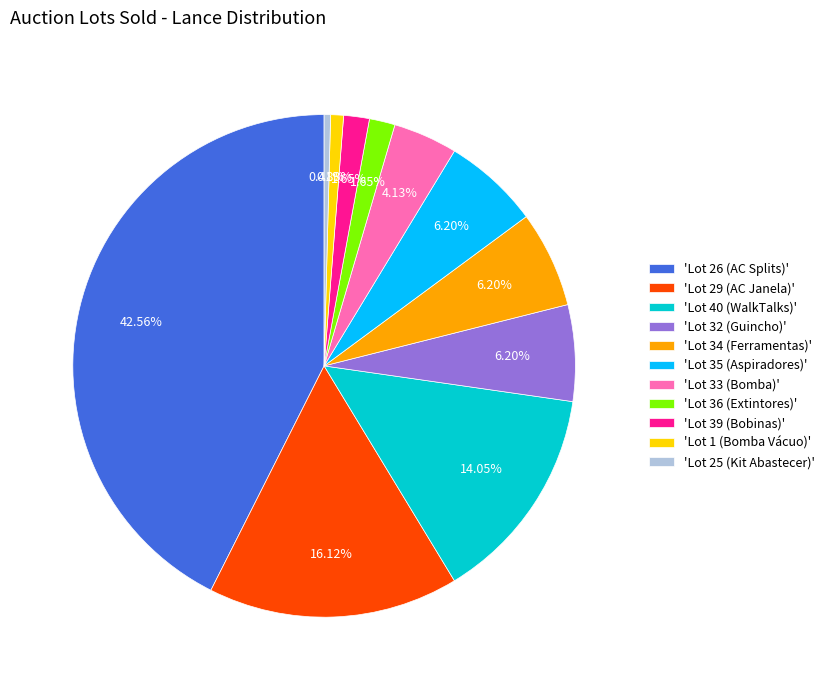

Is the sum of 'Lot 32 (Guincho)' and 'Lot 40 (WalkTalks)' greater than half?

No